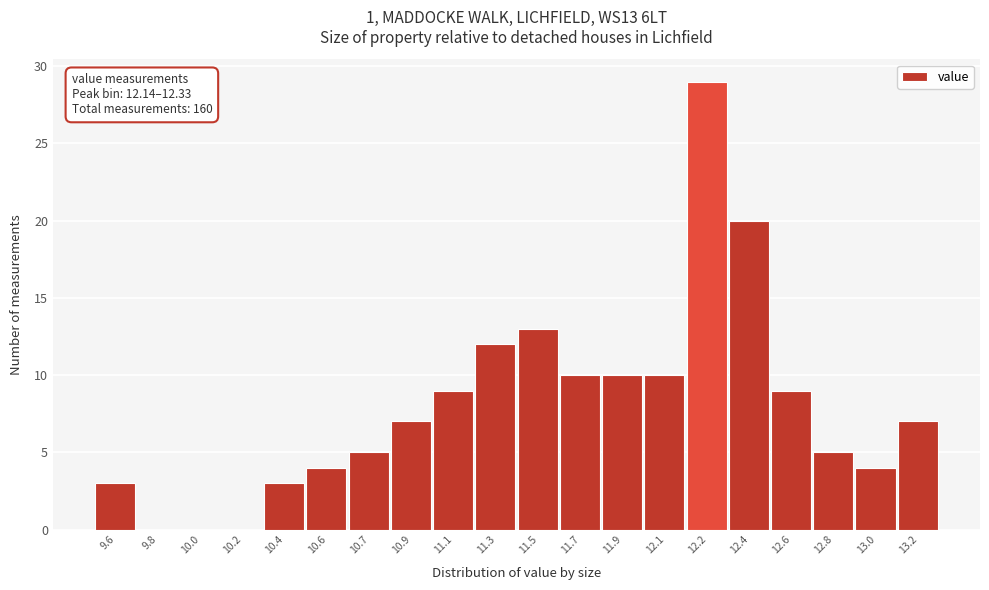

Reading left to right, extract all data points from this chart.

9.6=3	9.8=0	10.0=0	10.2=0	10.4=3	10.6=4	10.7=5	10.9=7	11.1=9	11.3=12	11.5=13	11.7=10	11.9=10	12.1=10	12.2=29	12.4=20	12.6=9	12.8=5	13.0=4	13.2=7